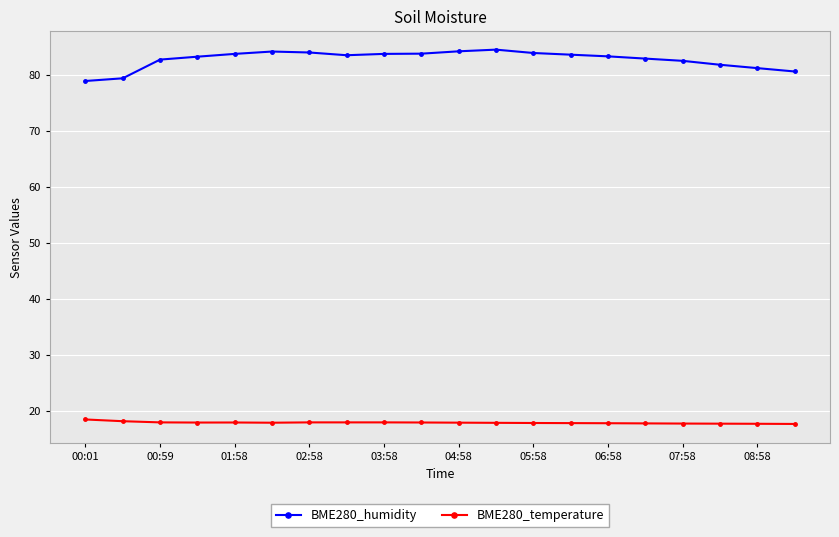

At how many categories does at least one series exceed 69?

20